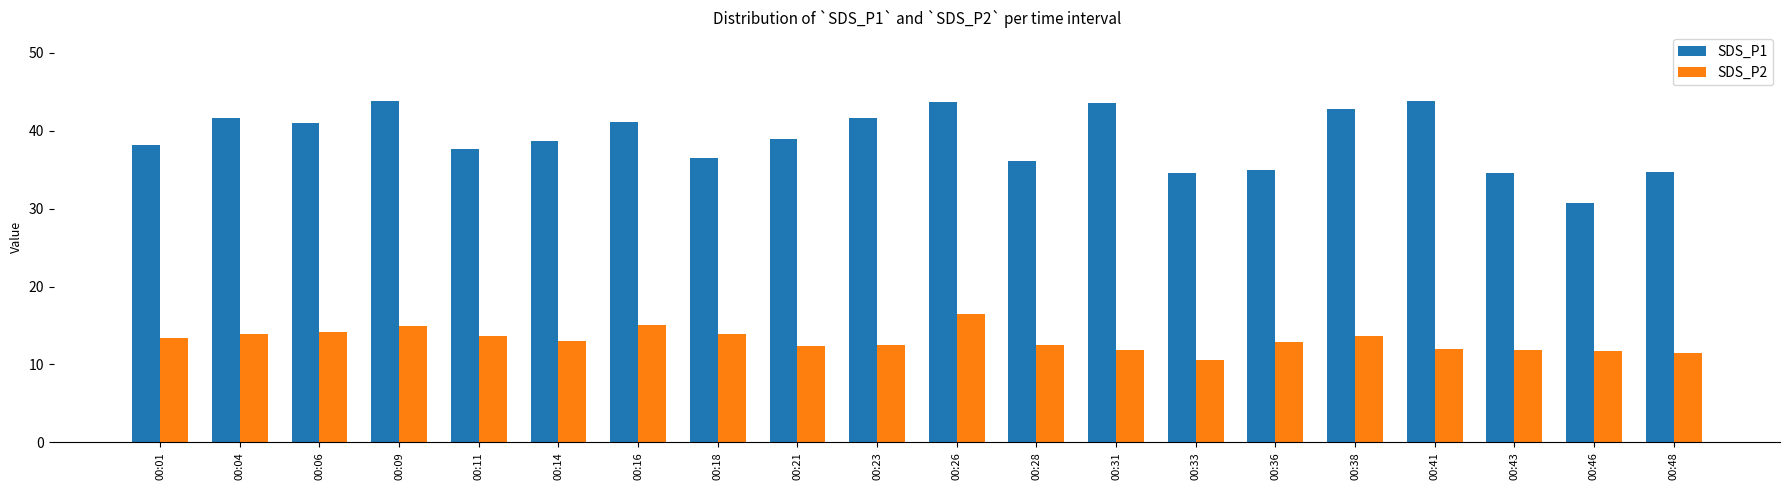

What is the average value of the SDS_P2 series?

13.1